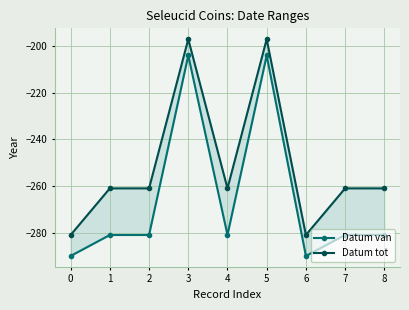

At which category does Datum van reach its first local peak?

3